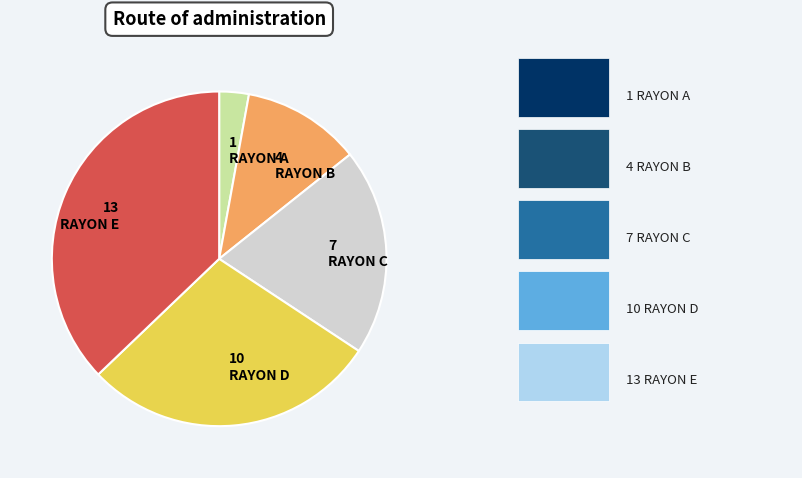

Is it true that RAYON E is 37% of the pie?

True